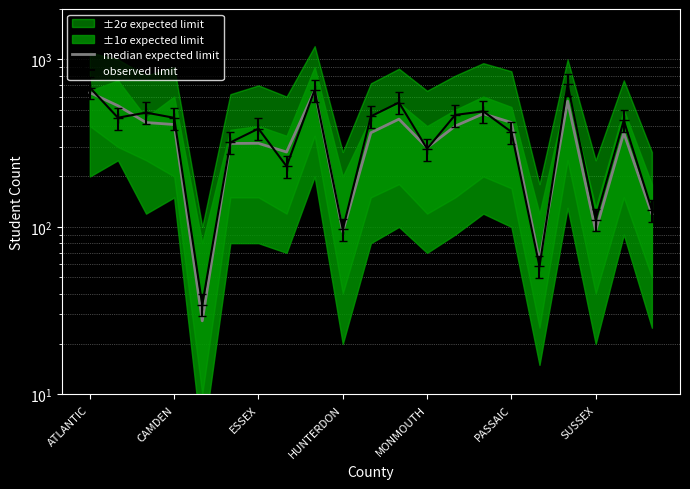

Does the chart display data point markers on the line(s)?

No